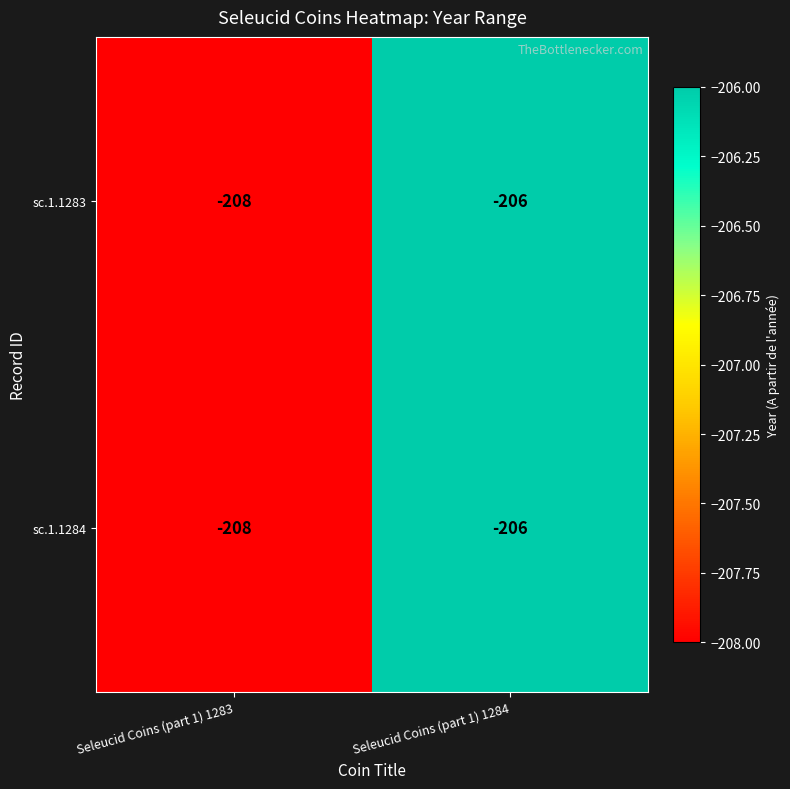

What is the greatest value displayed?

-206